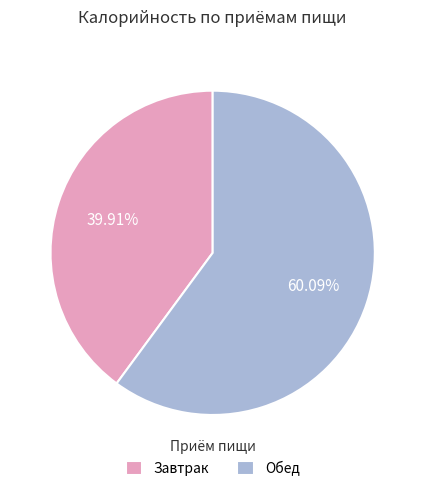

Is there any slice that represents more than half of the pie?

Yes